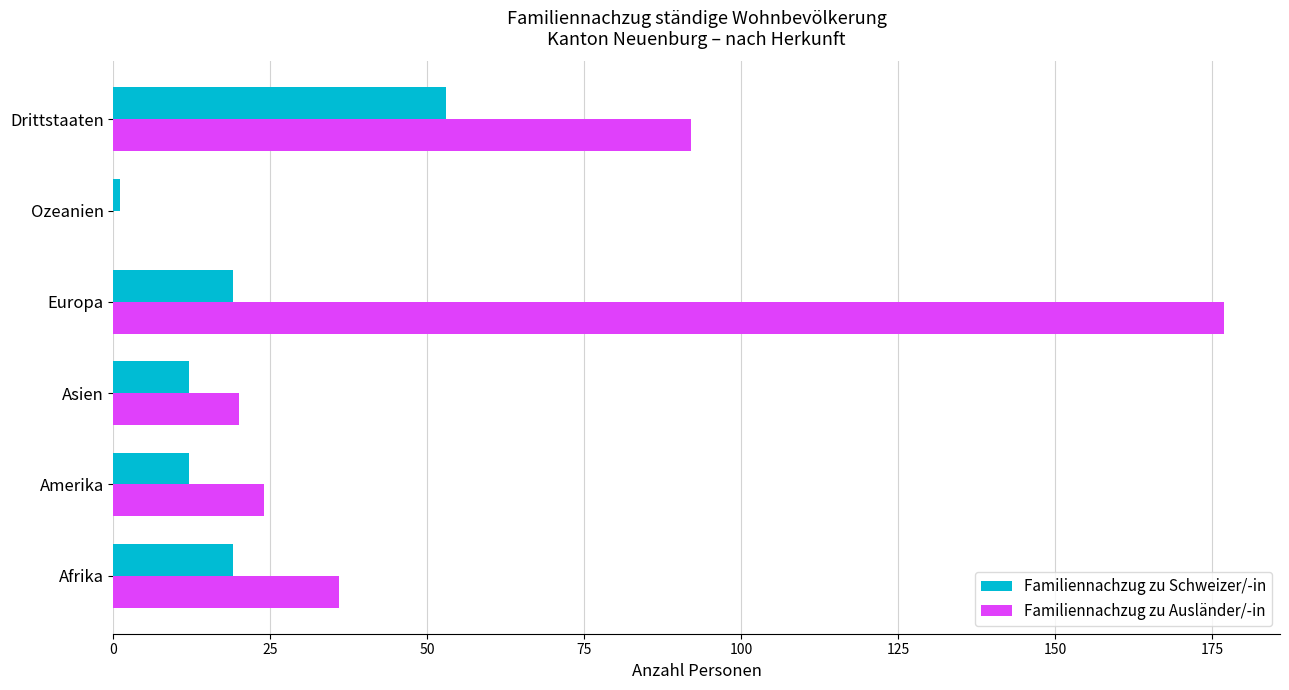

At which category is the sum across all series the highest?

Europa